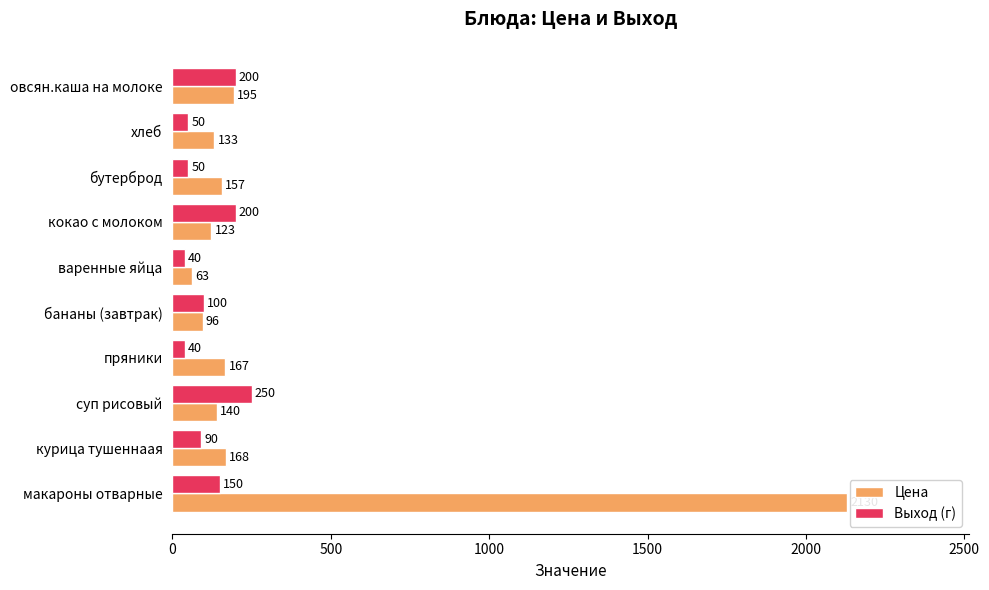

What is the difference between the second highest and second lowest values in the Выход (г) series?

160